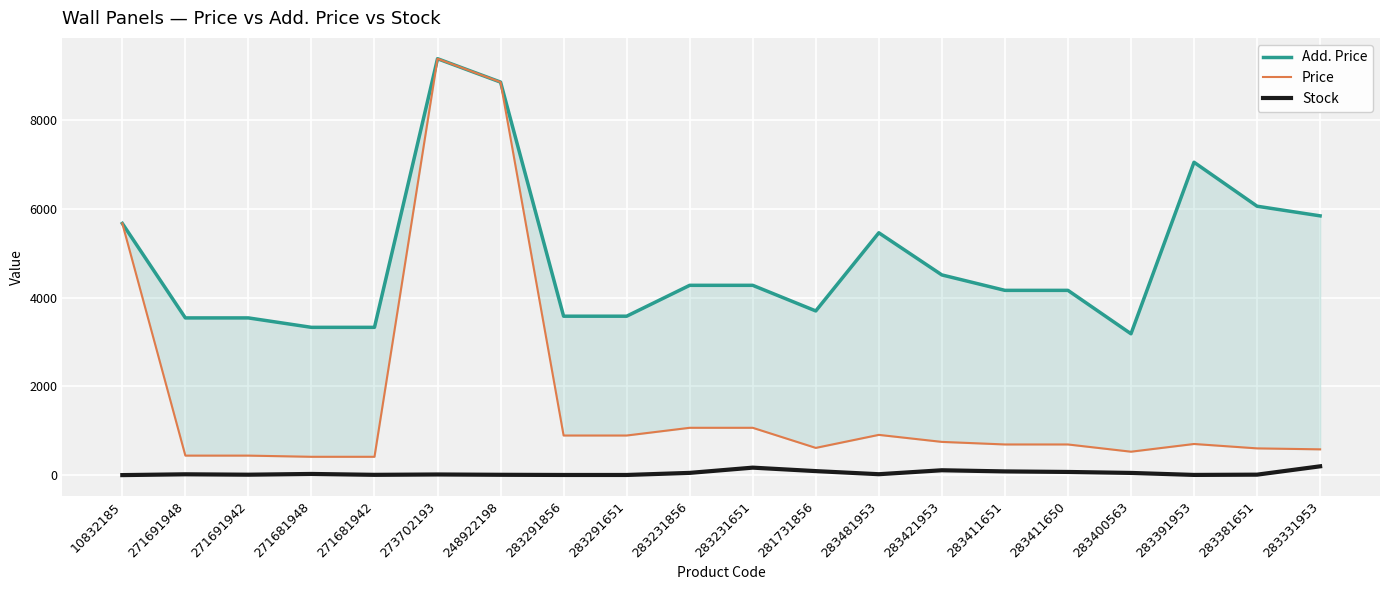

Where is the first local maximum for Add. Price?

273702193